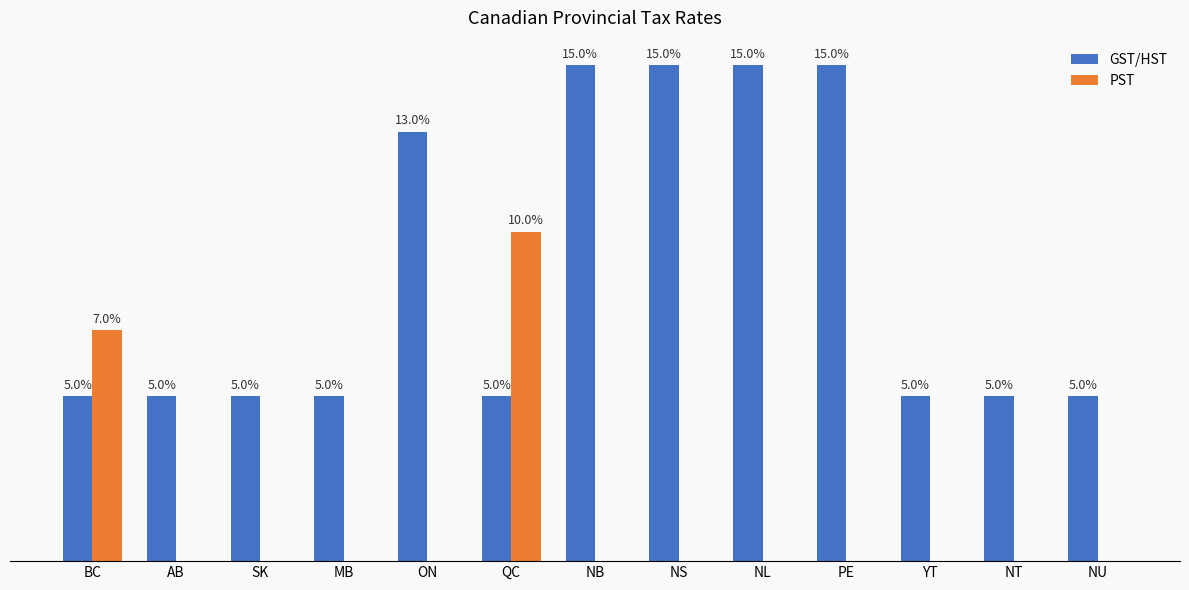

Are the bars grouped side by side (vs. stacked)?

Yes